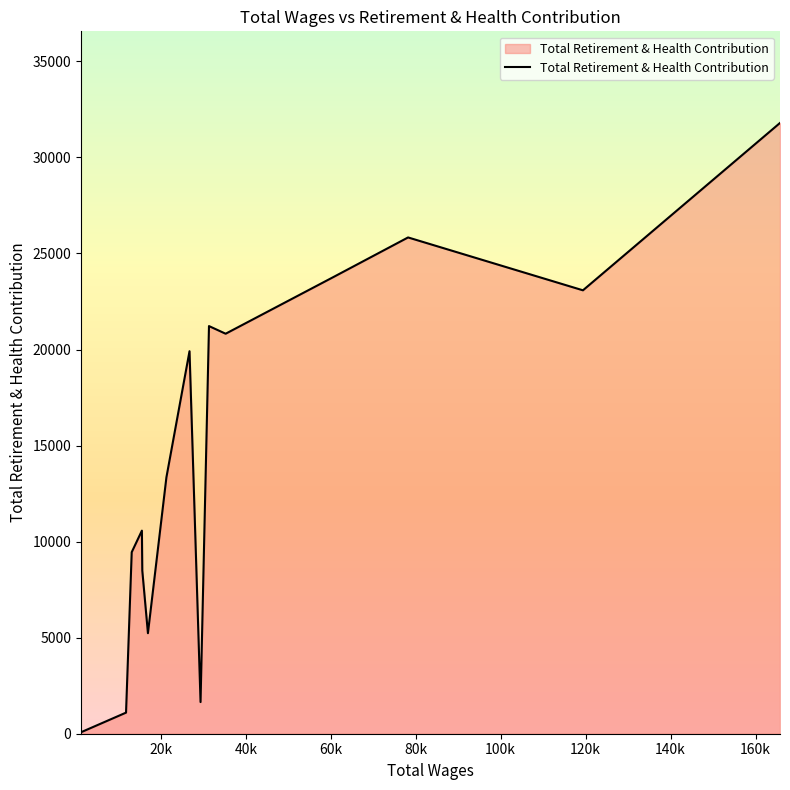

What is the greatest value displayed?

31794